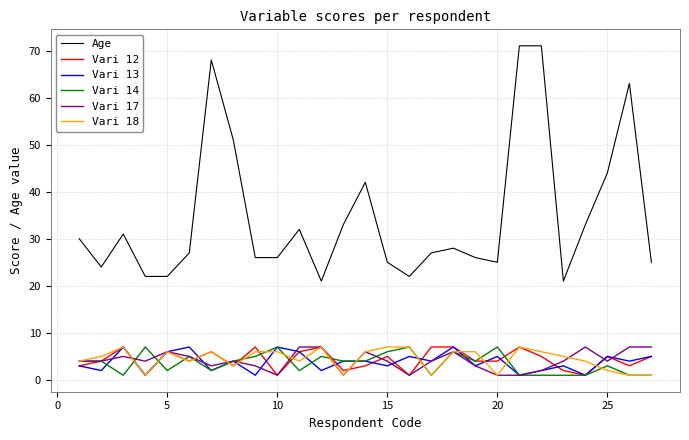

Which series has the widest spread of values?

Age